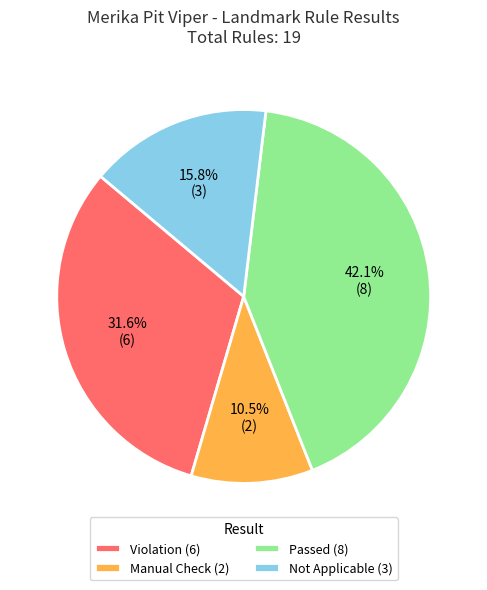

How many slices are in this pie chart?

4